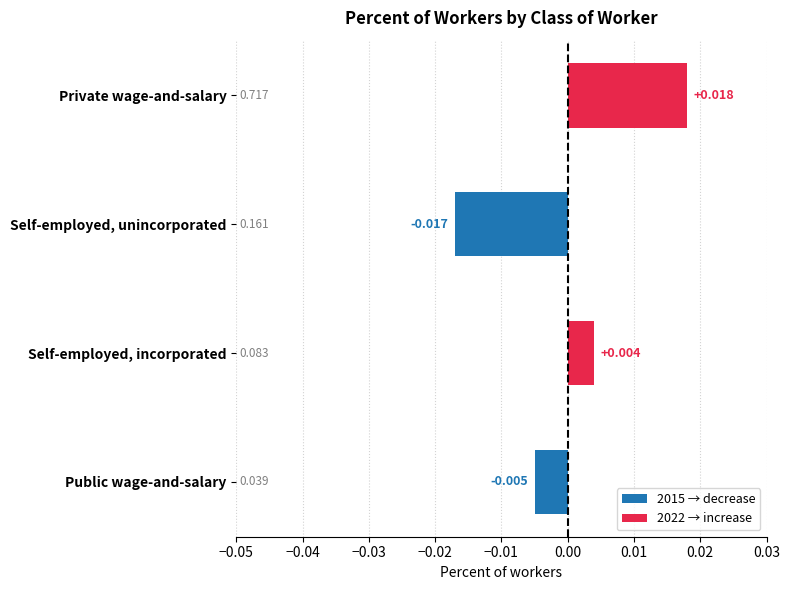

At which label is the value closest to 0?

Self-employed, incorporated